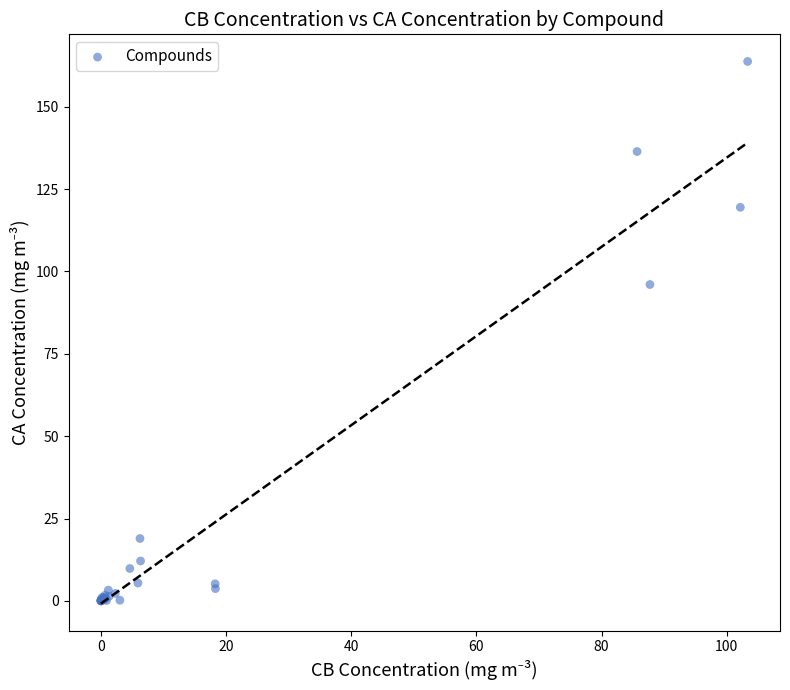

What Y value in the scatter plot is closest to 81?

96.0